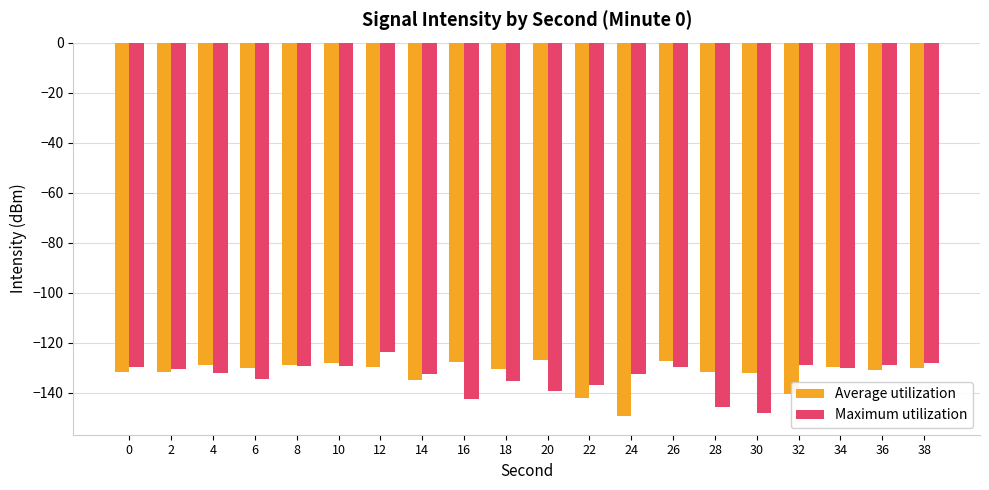

The value of Average utilization at 2 is -222.7. True or false?

False